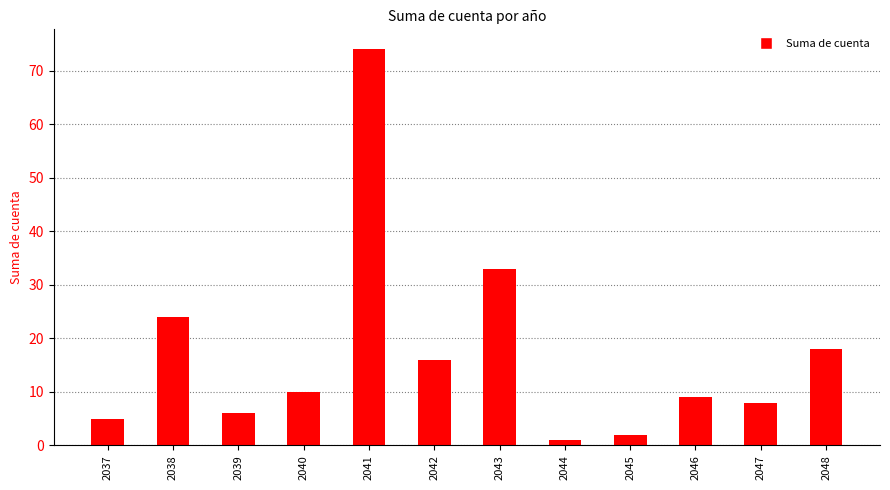

What is the smallest value displayed?

1